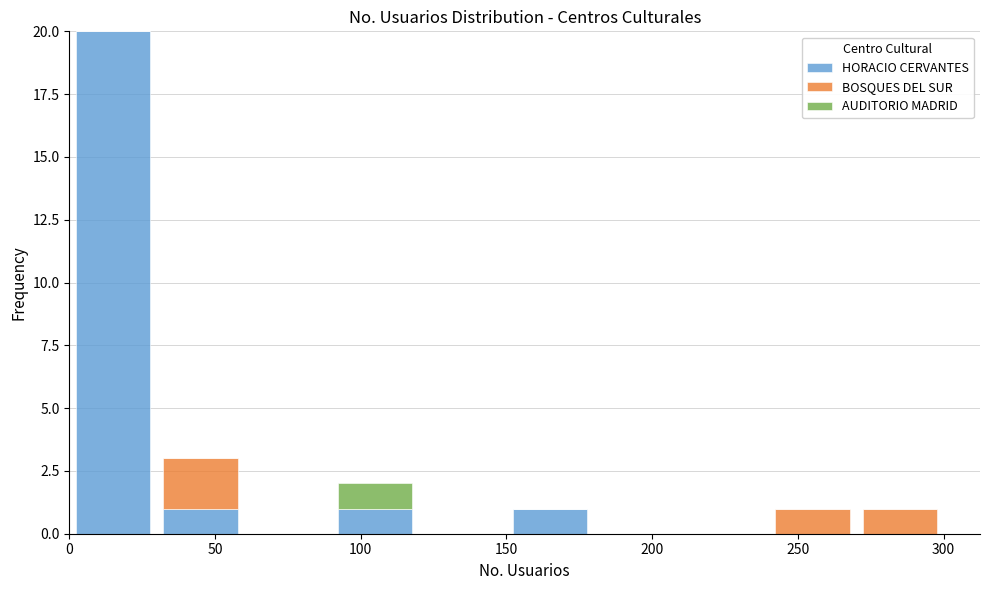

Which range on the x-axis has the tallest stacked bar (by total height)?

0 to 30